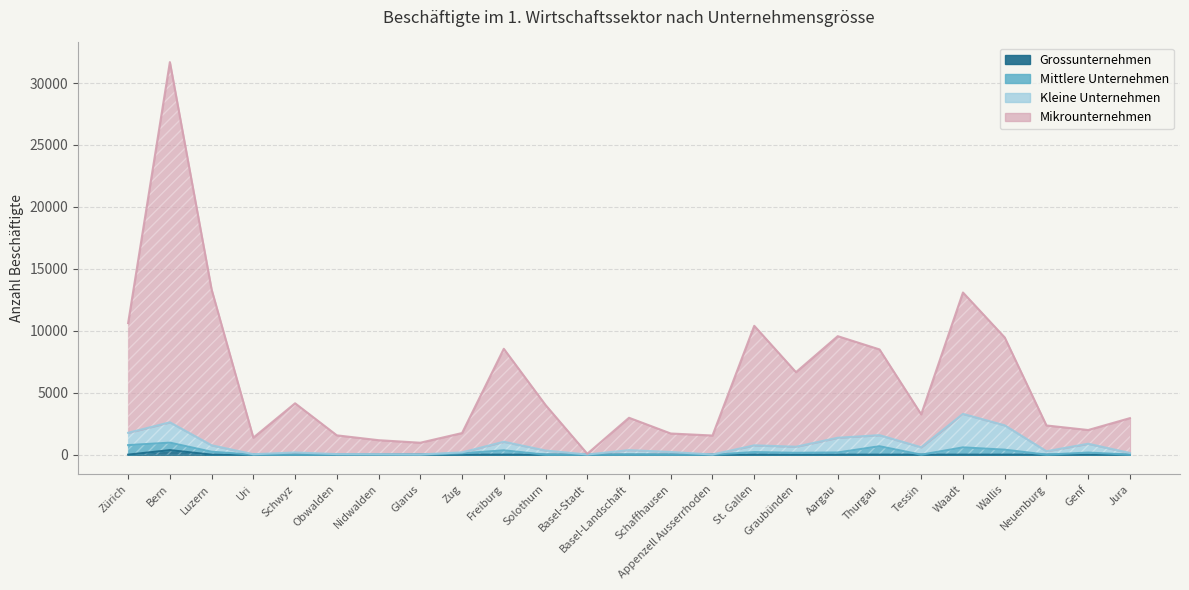

The value of Grossunternehmen at Aargau is 0. True or false?

True